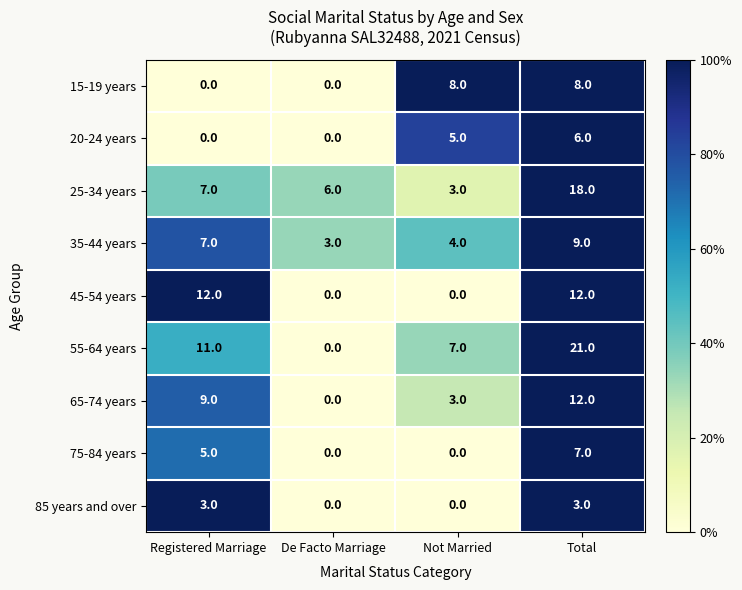

How many categories are shown in the chart?

4